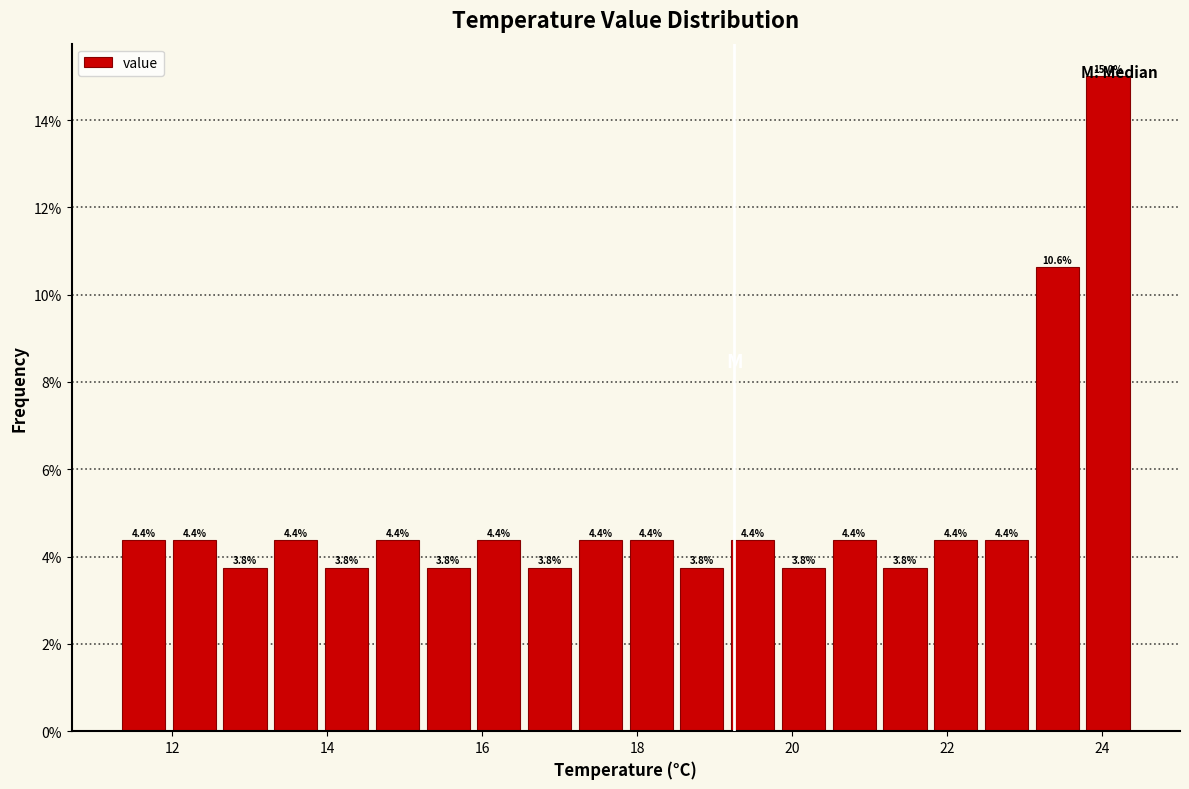

Around what value on the x-axis is the tallest bar? Give the approximate position of its centre, as read against the axis.

24.0